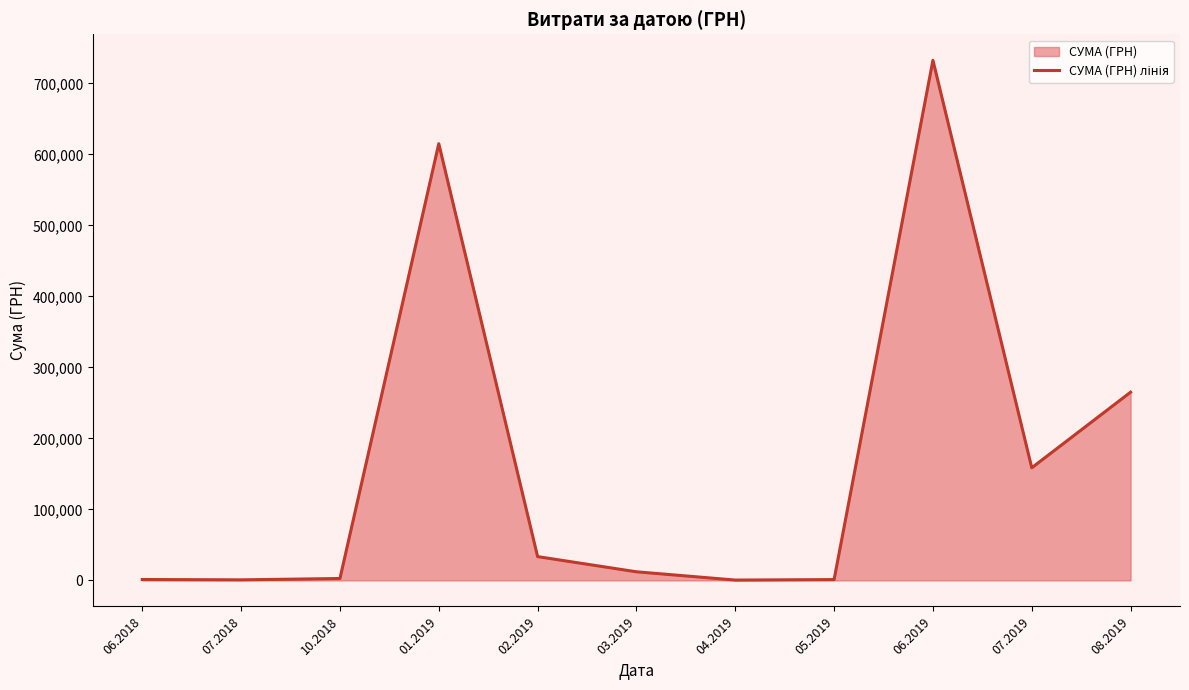

What is the sum of the values at 04.2019 and 03.2019?

12710.9